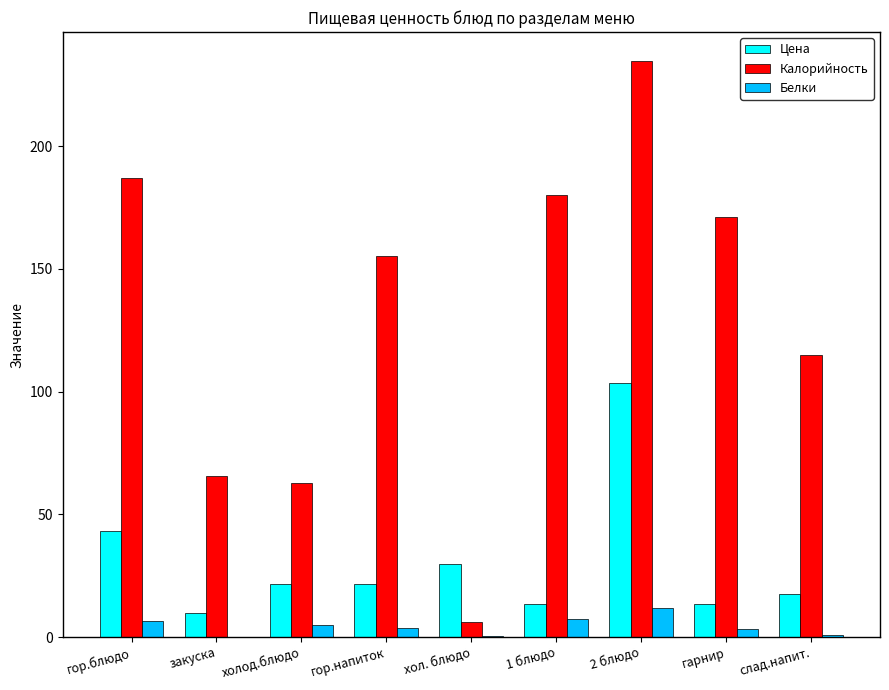

Which series has the largest total across all categories?

Калорийность